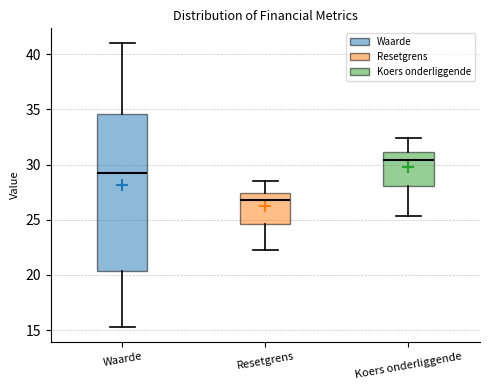

Which box has the lowest median line?

Resetgrens